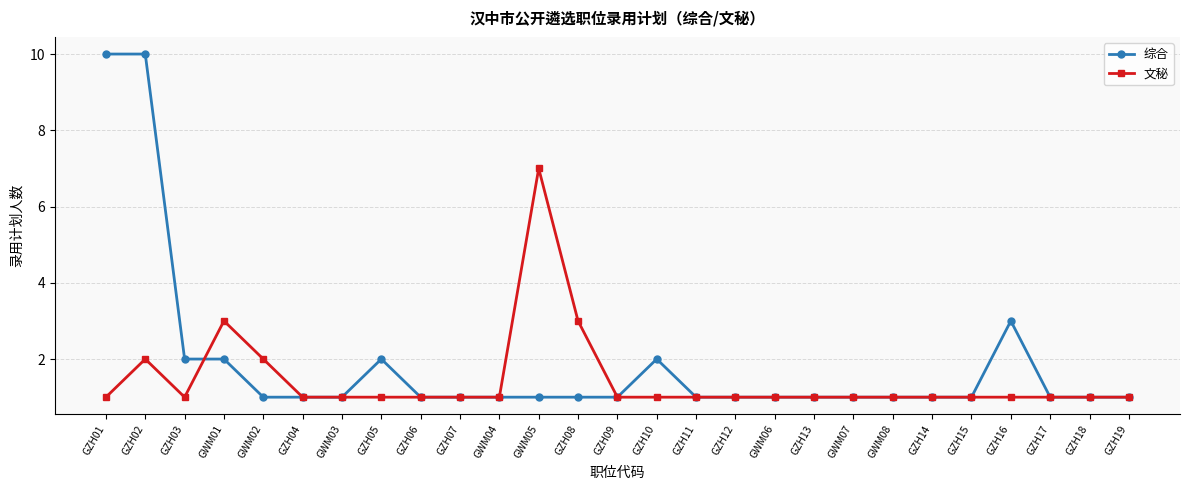

The 综合 series shows 10 at GZH02. True or false?

True